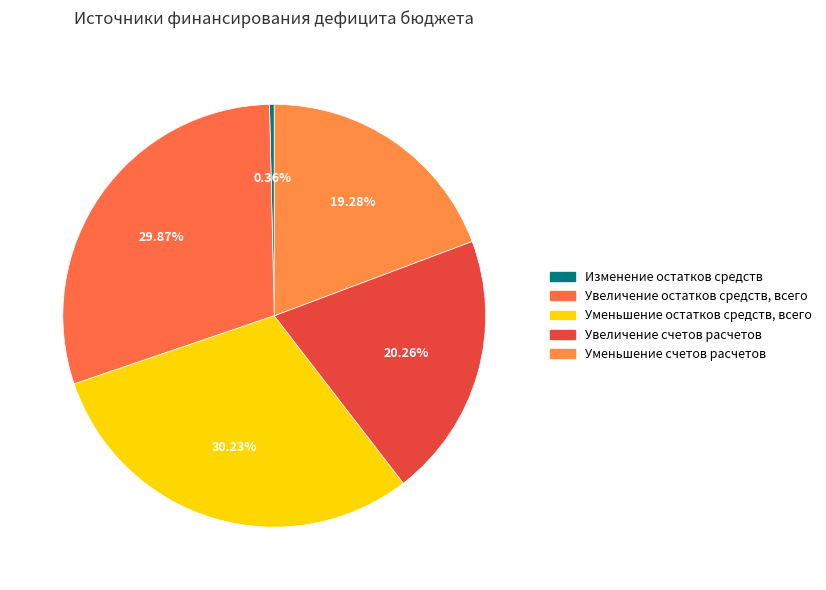

How many slices are in this pie chart?

5